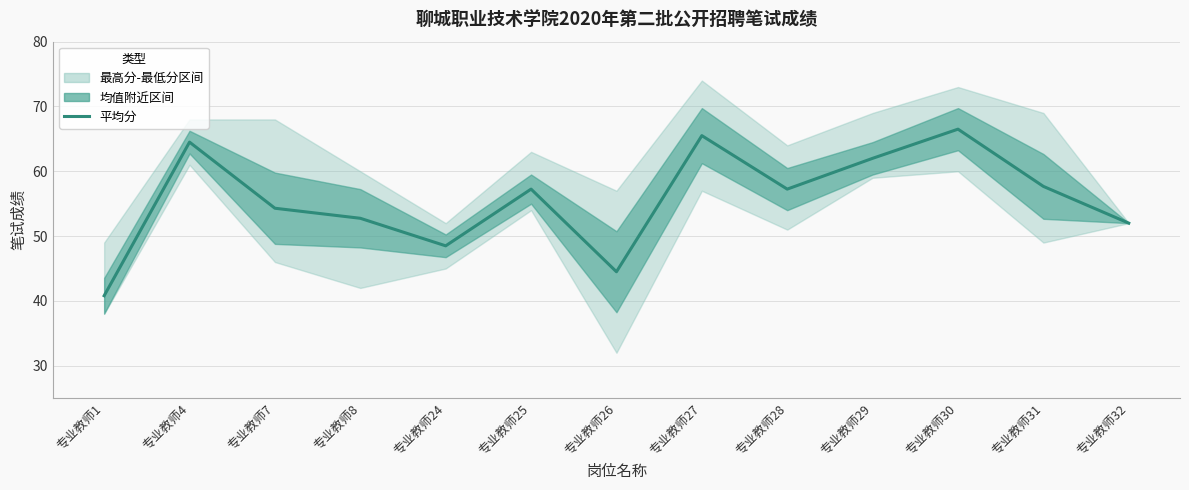

Rank the categories by value from highest to lowest.

专业教师30, 专业教师27, 专业教师4, 专业教师29, 专业教师31, 专业教师25, 专业教师28, 专业教师7, 专业教师8, 专业教师32, 专业教师24, 专业教师26, 专业教师1